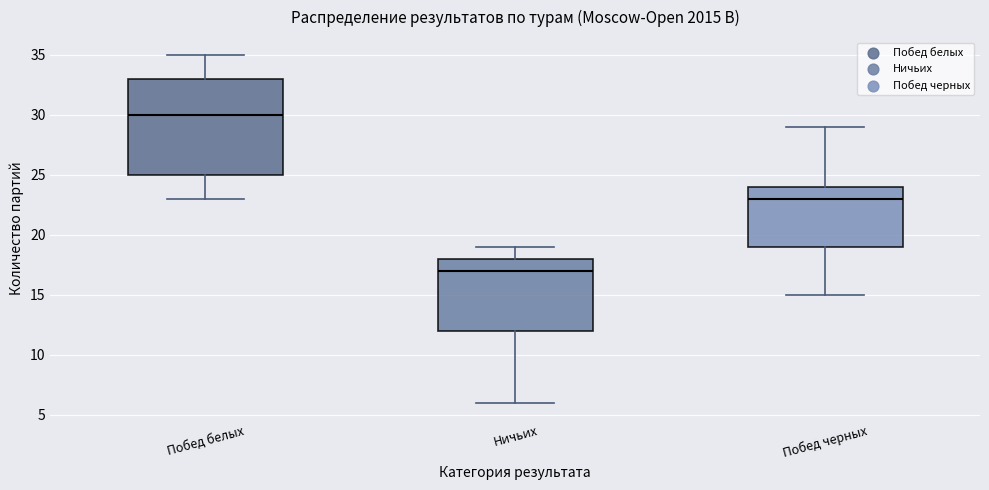

Where is the lower edge of the box for Побед белых on the y-axis? The values are not printed on the chart, so give them approximately, as read against the axis.

25